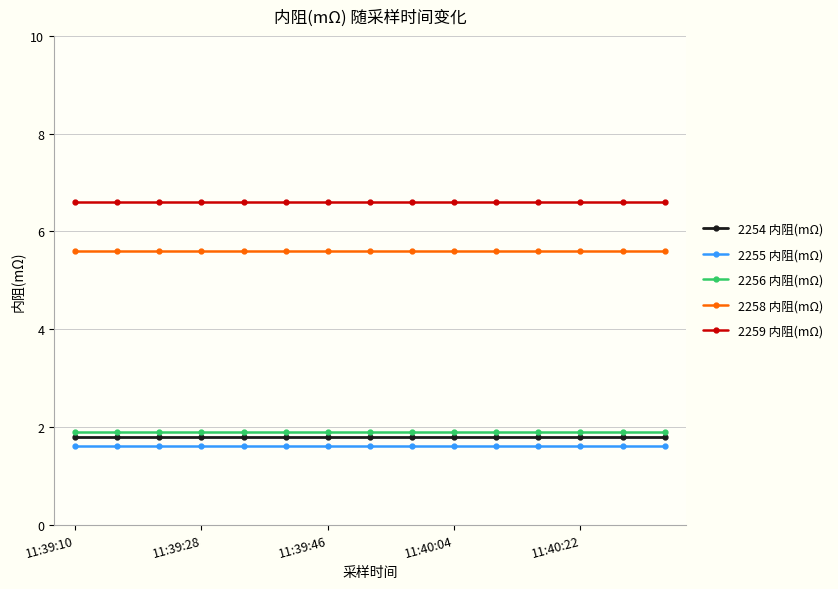

True or false: 2258 内阻(mΩ) and 2255 内阻(mΩ) intersect in this chart.

False